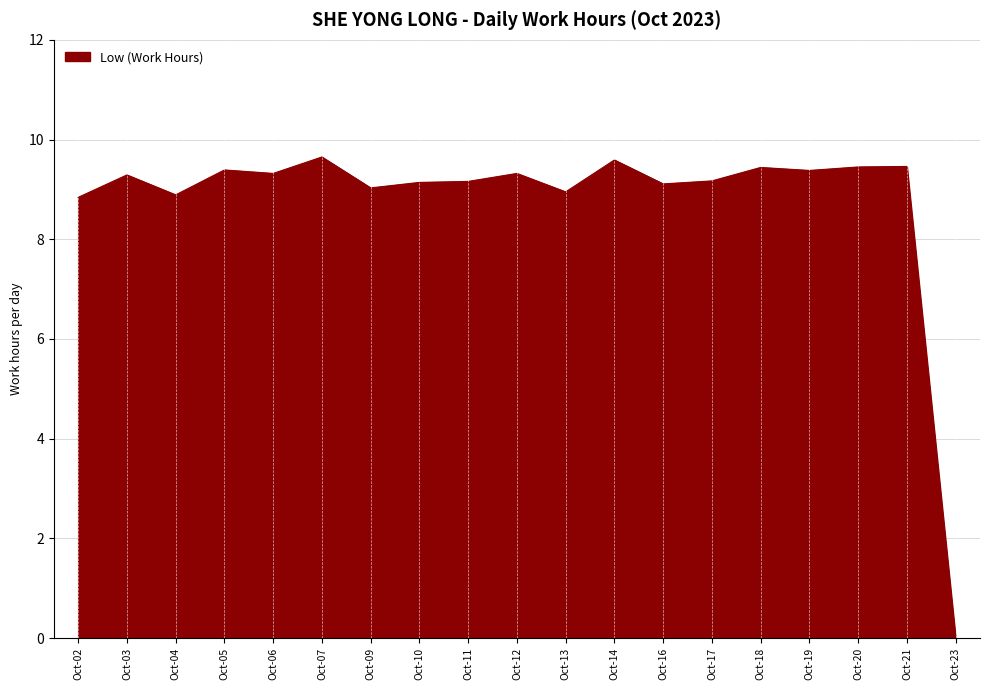

What is the ratio of the value at Oct-09 to the value at Oct-06?

1.0